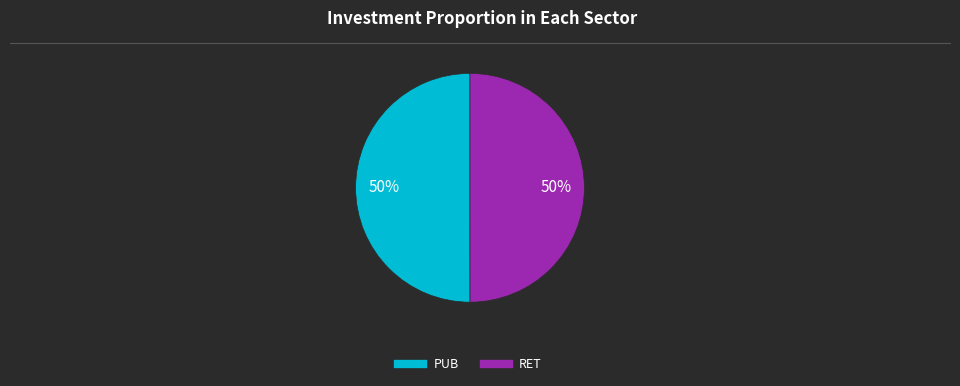

To the nearest percent, what portion does PUB represent?

50%